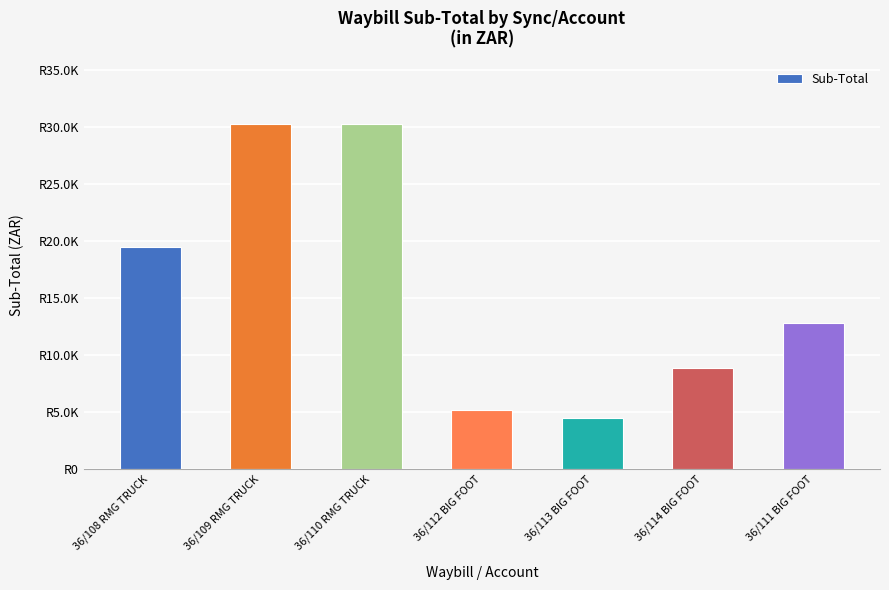

What is the average value?

15917.6